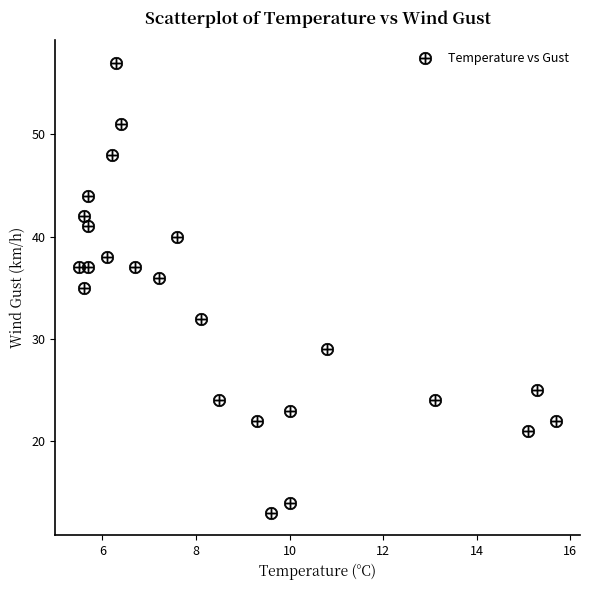

What is the range of Y values (max minus min)?

44